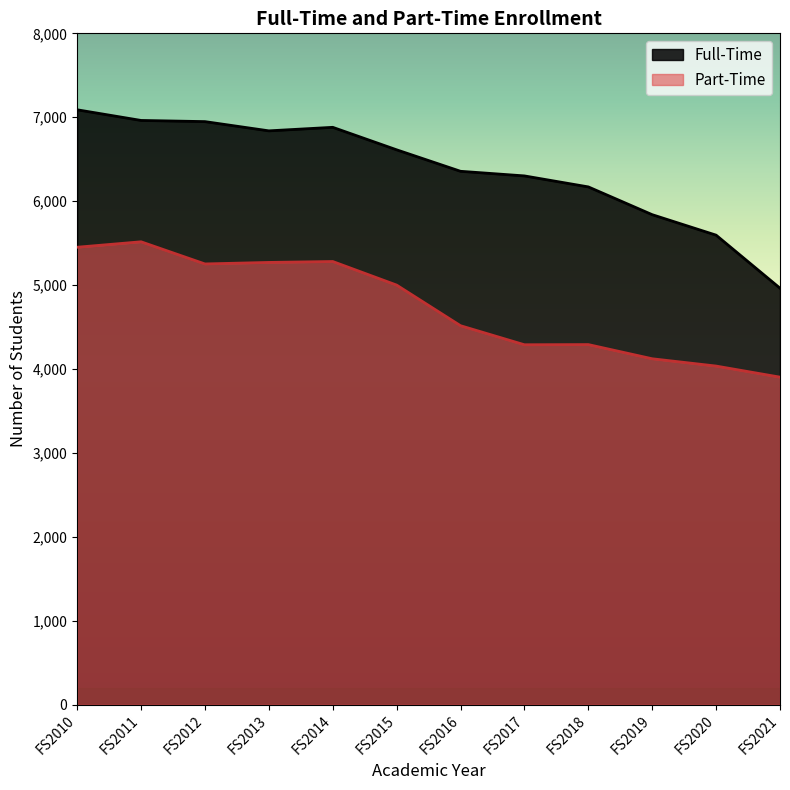

Is it true that Full-Time equals 9498 at FS2012?

False